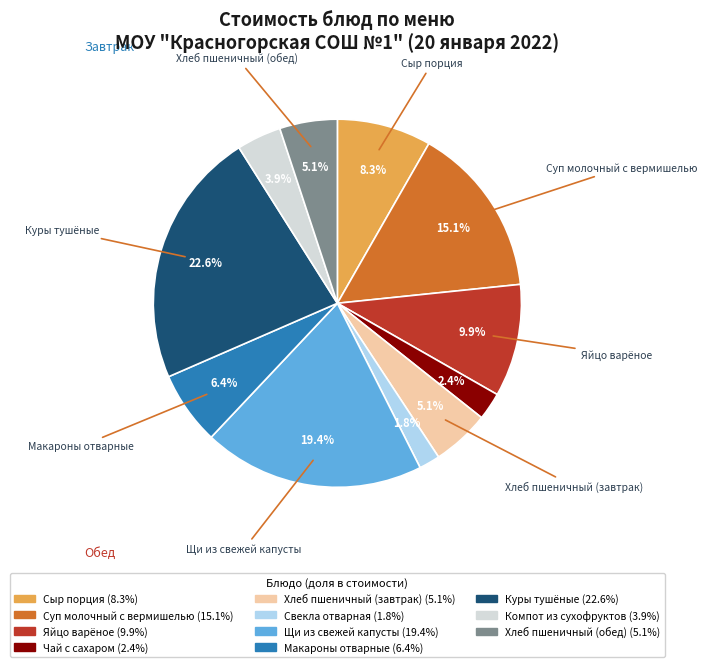

To the nearest percent, what is the difference between the largest and smallest slice percentages?

21%